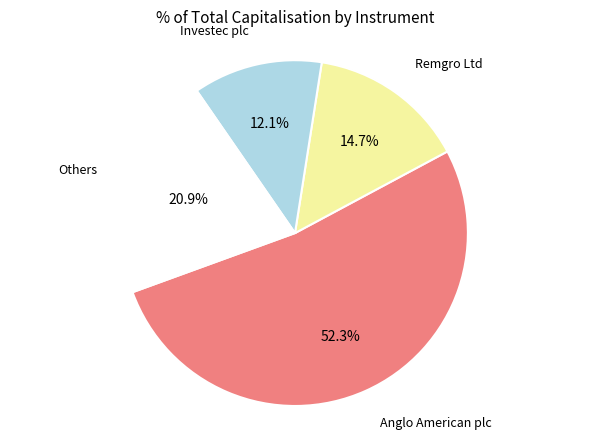

Approximately how many times larger is the value at Others compared to Remgro Ltd?

1.4